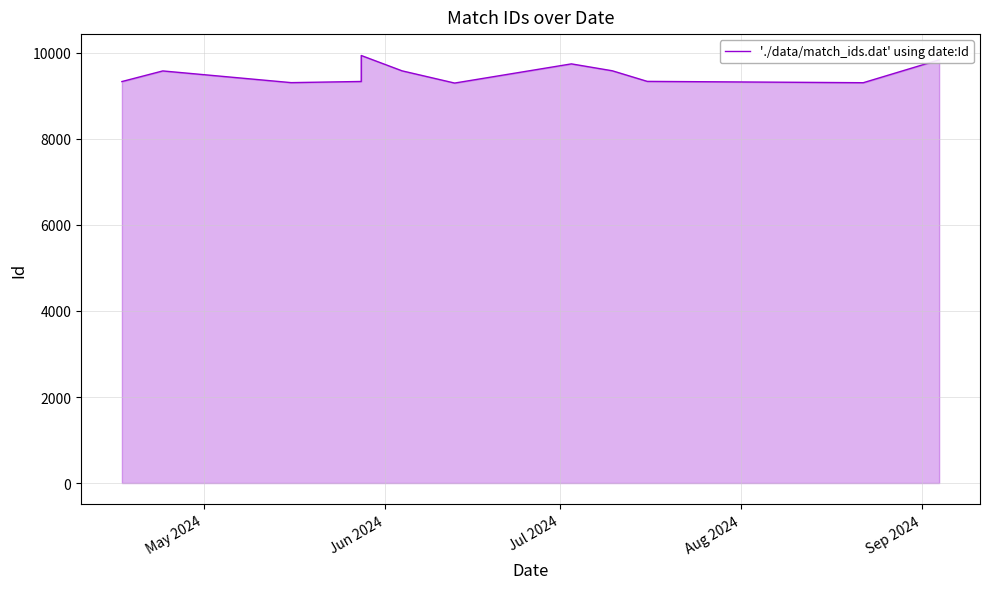

How many interior local peaks (higher than both neighbors) does the data have?

3